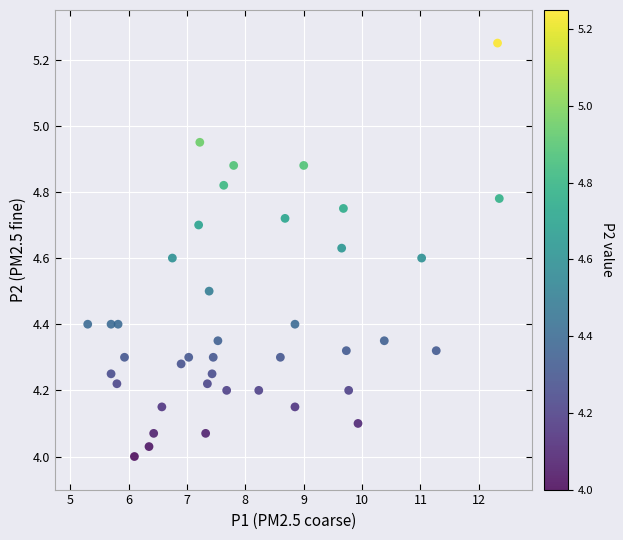

What is the range of X values (max minus min)?

7.0